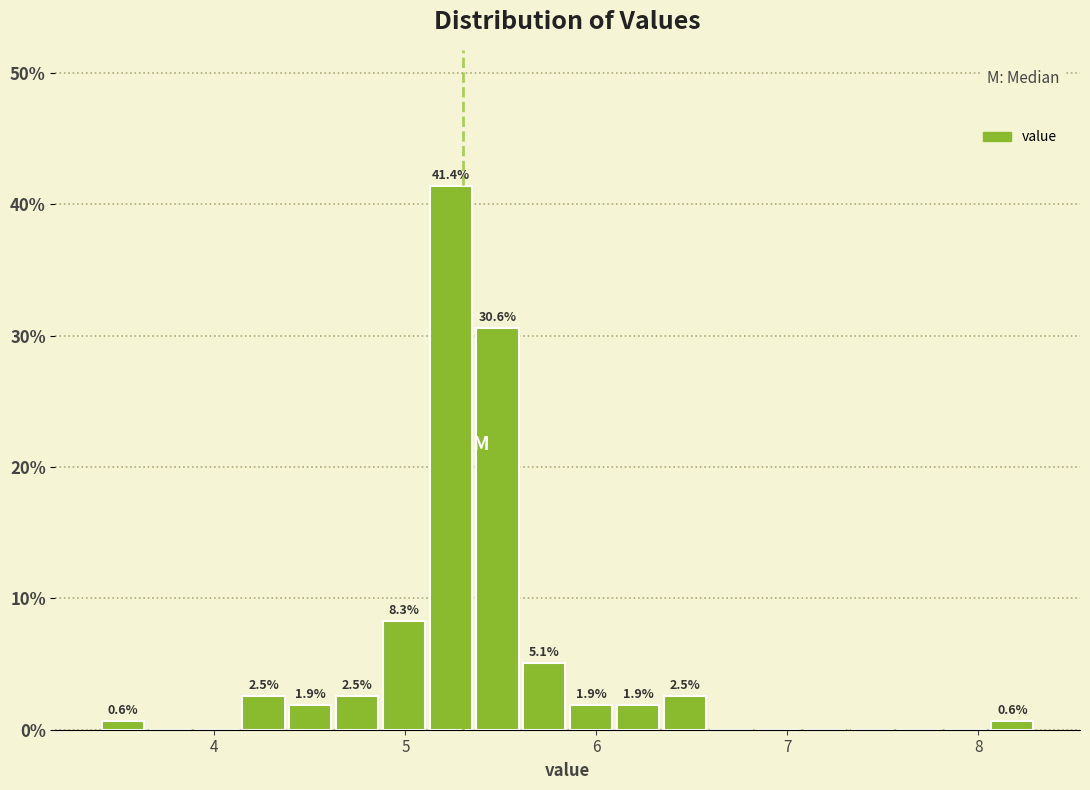

Around what value on the x-axis is the tallest bar? Give the approximate position of its centre, as read against the axis.

5.2